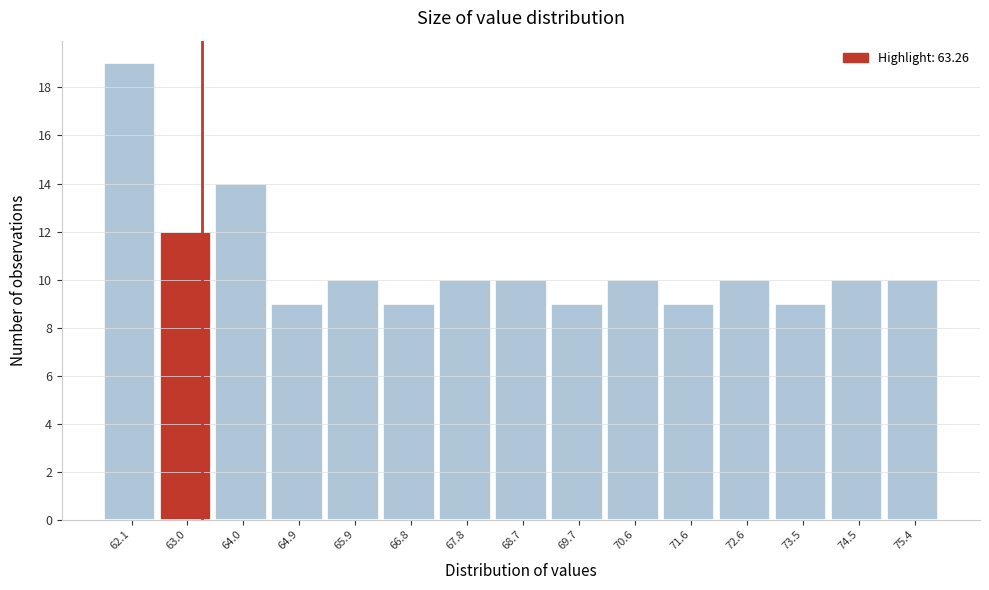

Reading left to right, list every bar in this chart as the range it spans on the x-axis followed by its height. Neither the bar edges nor the heights are printed on the chart, so give them approximately, as read against the axes.

61.6 to 62.5: 19
62.5 to 63.5: 12
63.5 to 64.4: 14
64.4 to 65.4: 9
65.4 to 66.4: 10
66.4 to 67.3: 9
67.3 to 68.3: 10
68.3 to 69.2: 10
69.2 to 70.2: 9
70.2 to 71.1: 10
71.1 to 72.1: 9
72.1 to 73.0: 10
73.0 to 74.0: 9
74.0 to 74.9: 10
74.9 to 75.9: 10